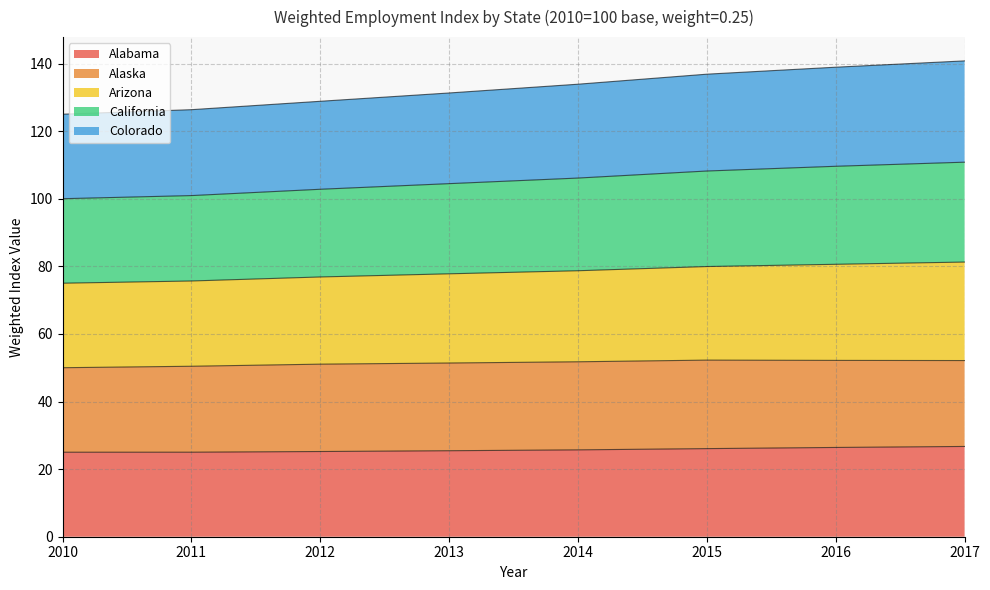

What is the total value across all series at 2012?

128.8